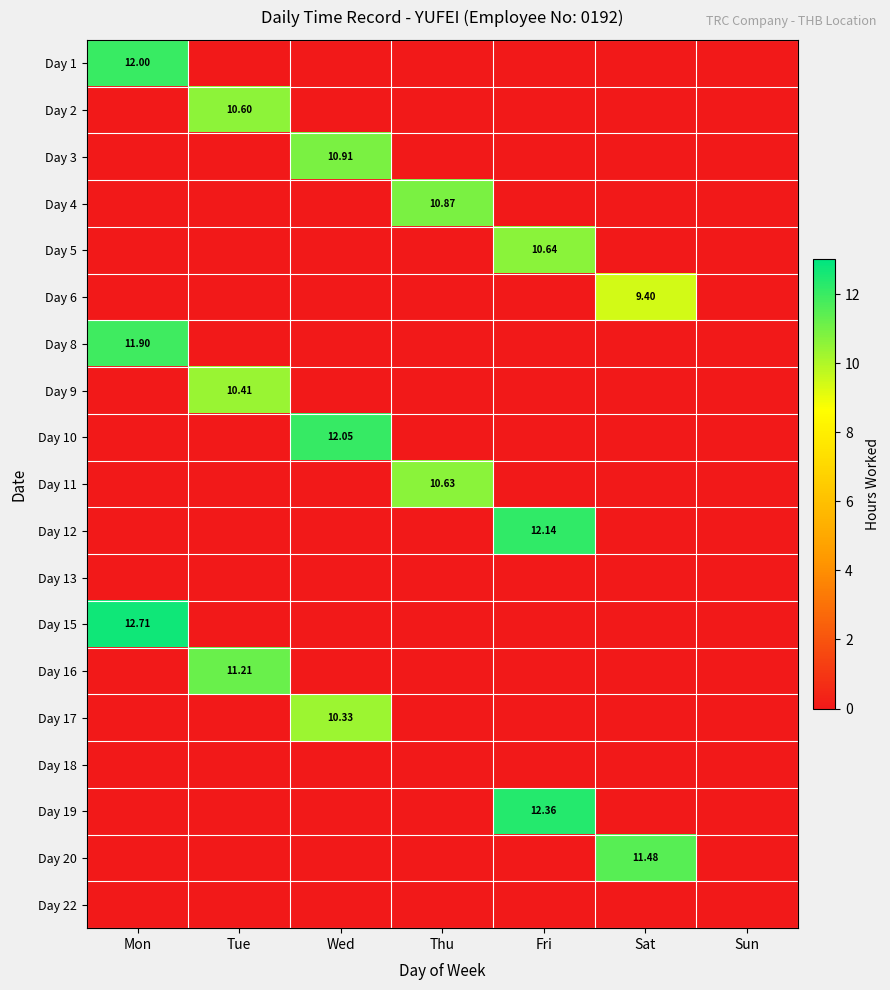

At how many categories does at least one series exceed 4?

6